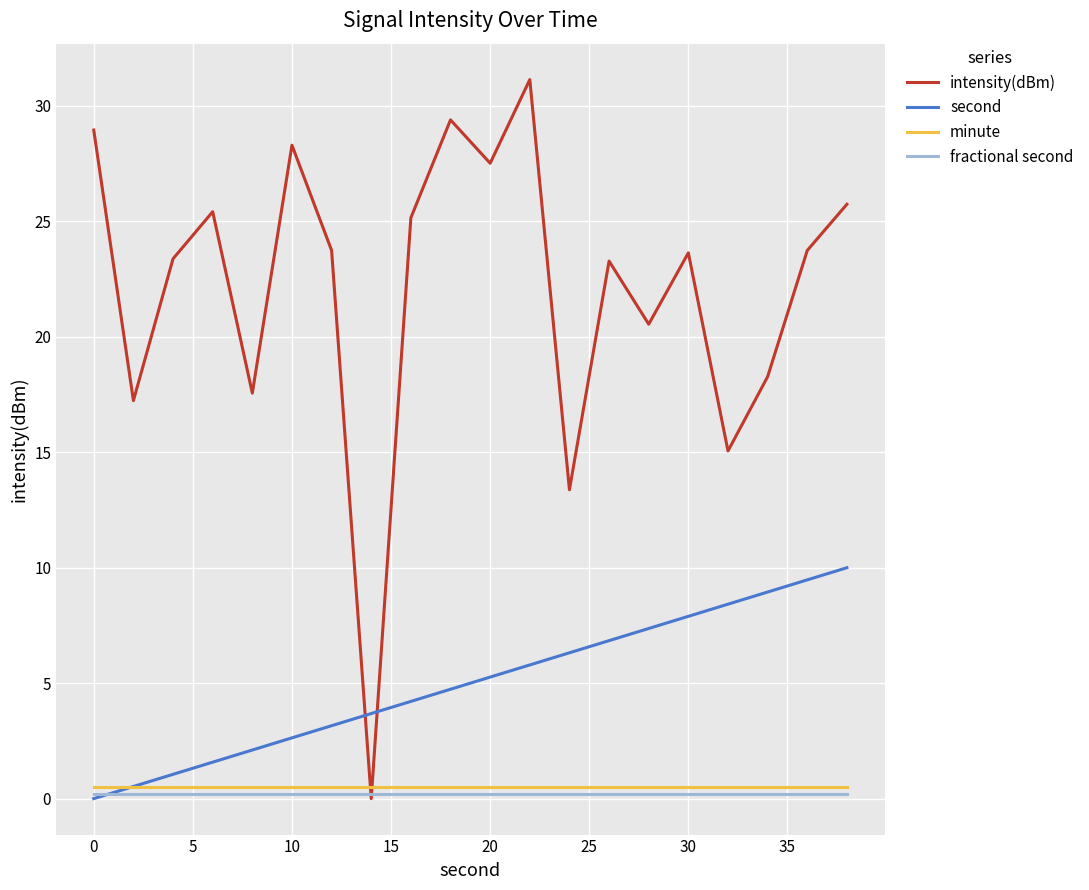

How many intersections are there between minute and intensity(dBm)?

2